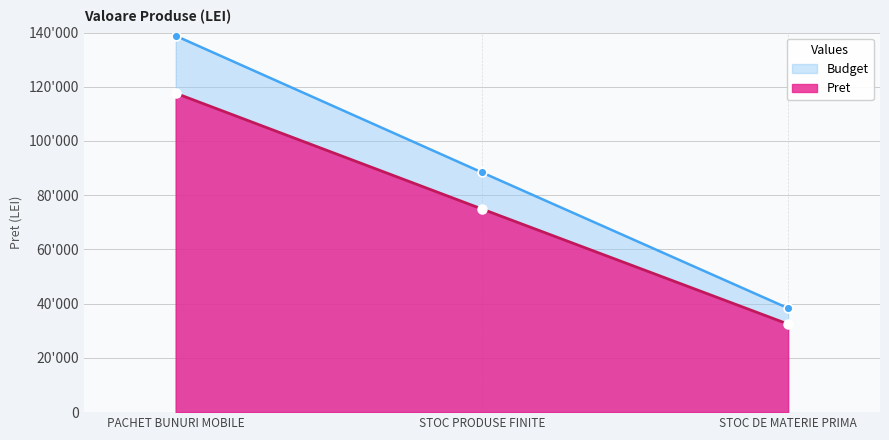

Does the chart have visible grid lines?

Yes